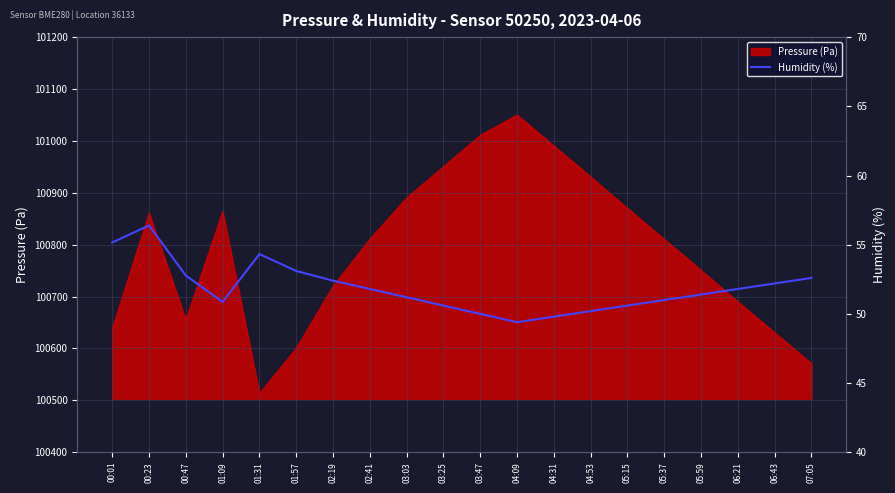

What is the minimum value for Pressure (Pa)?

100513.4